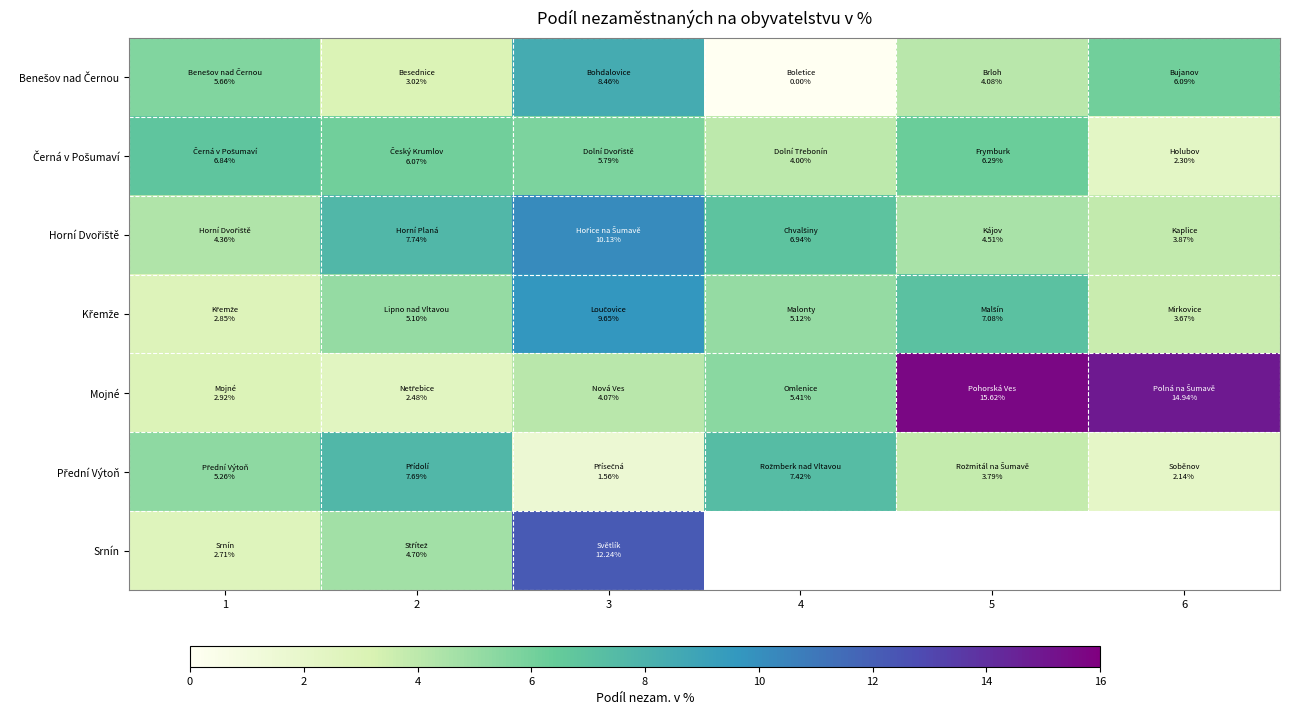

At which category does the chart reach its peak across all series?

5